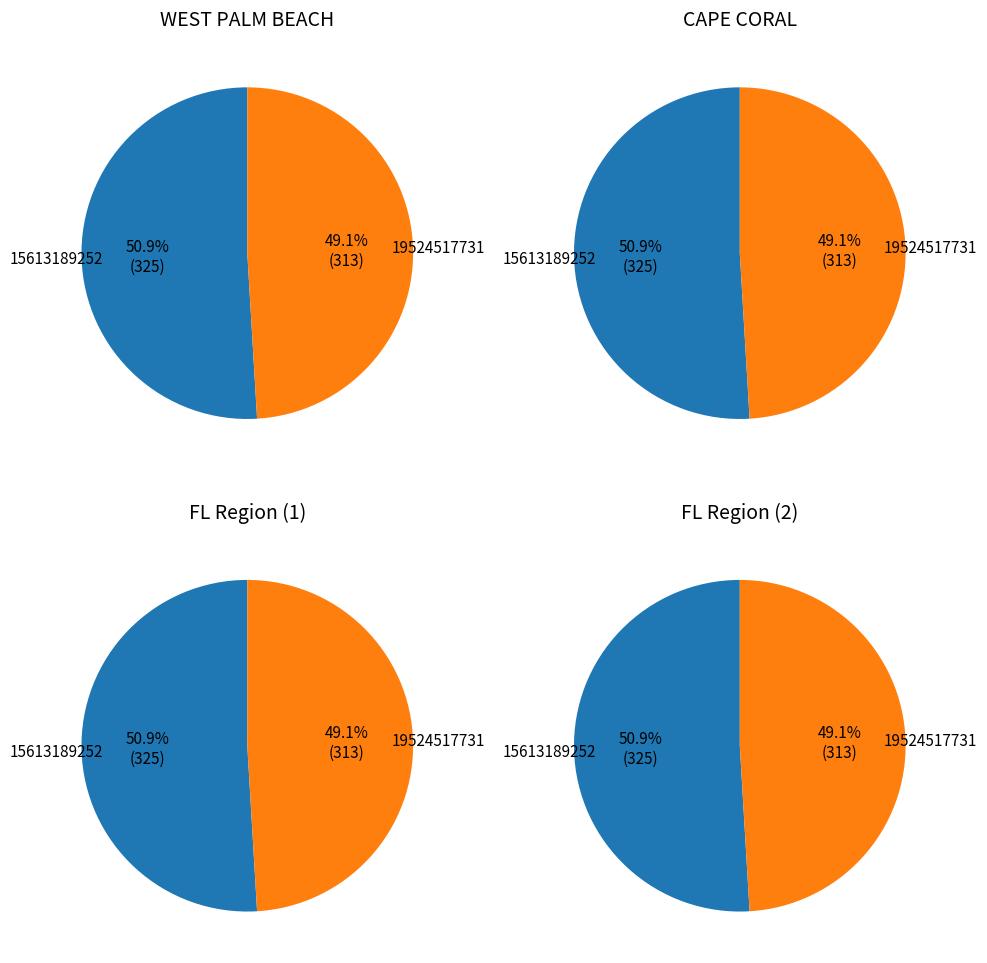

To the nearest percent, what percentage of the pie is 1?

49%